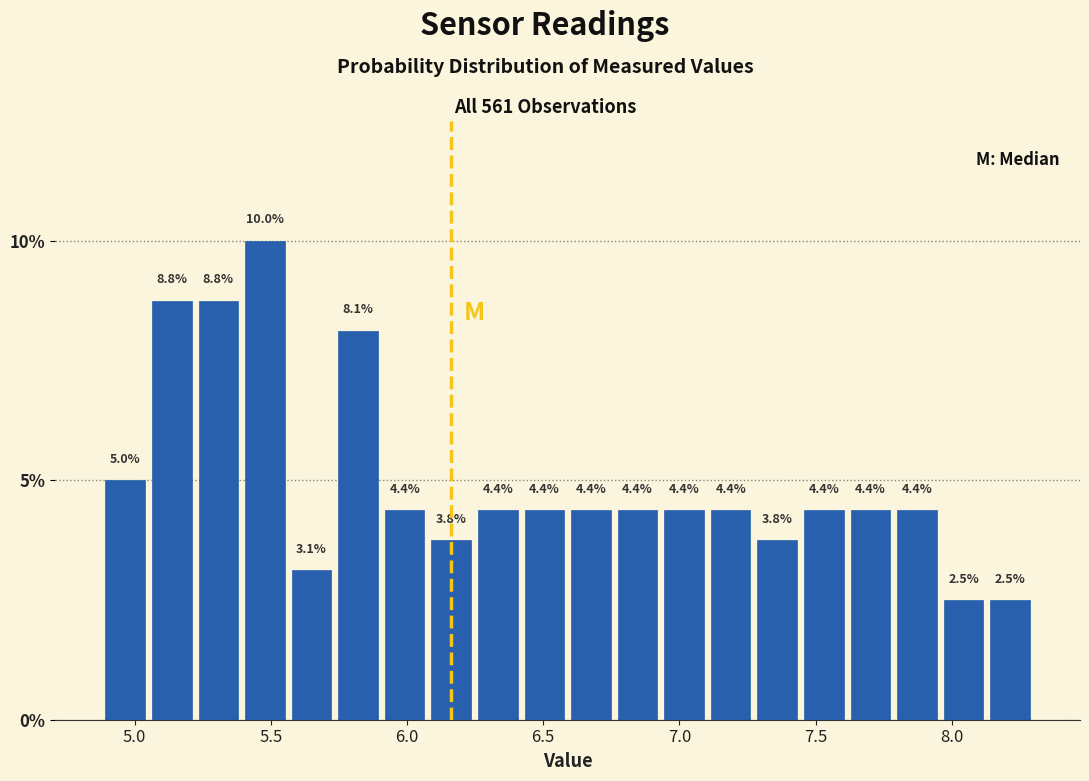

Read against the x-axis, roughly where is the centre of the tallest bar?

5.50